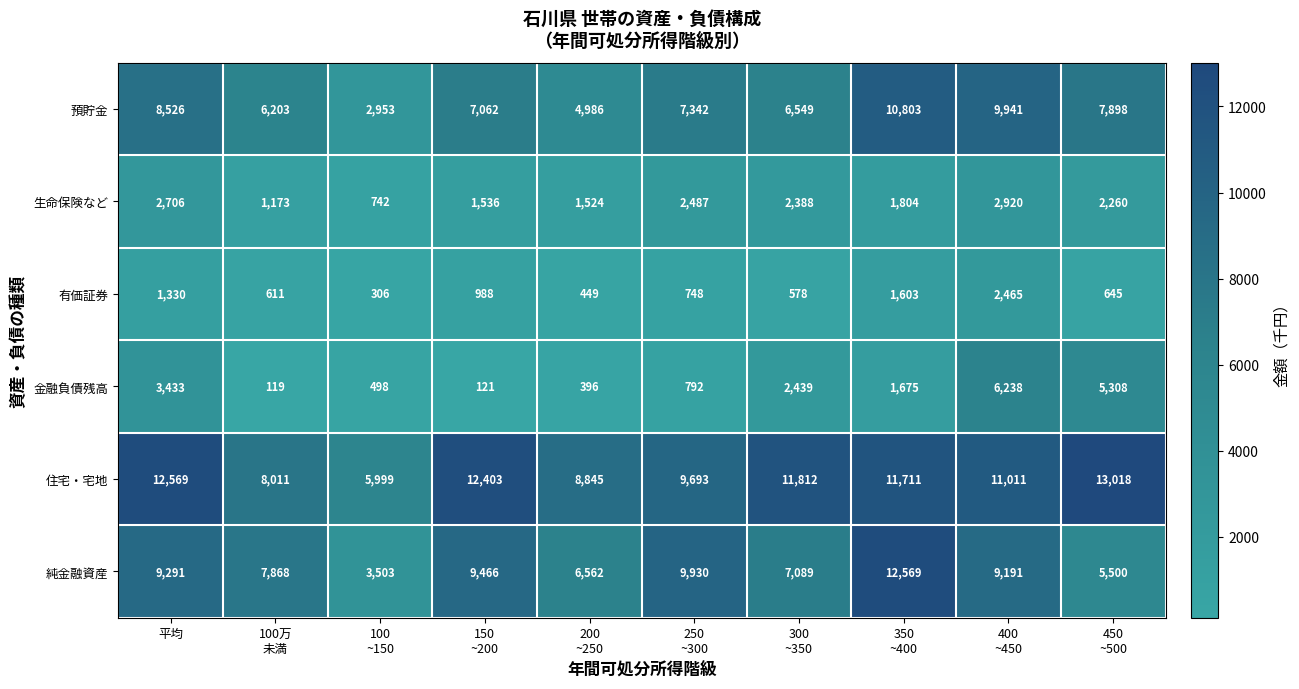

Where does the 有価証券 series first go above 748?

平均